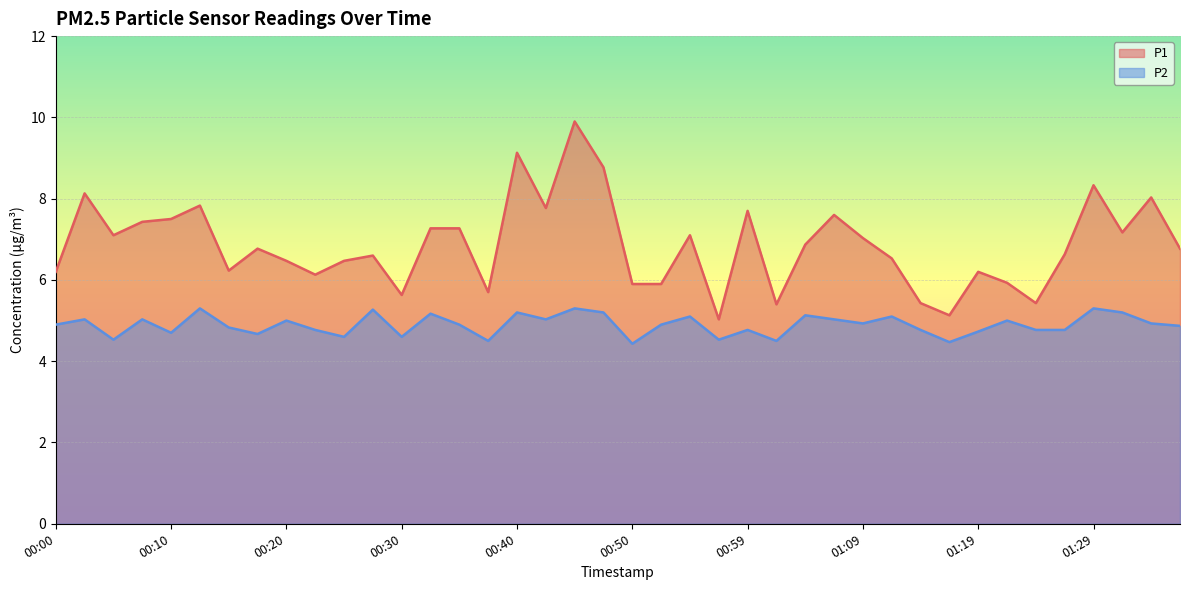

True or false: P1 has a value of 4.6 at 00:45.

False